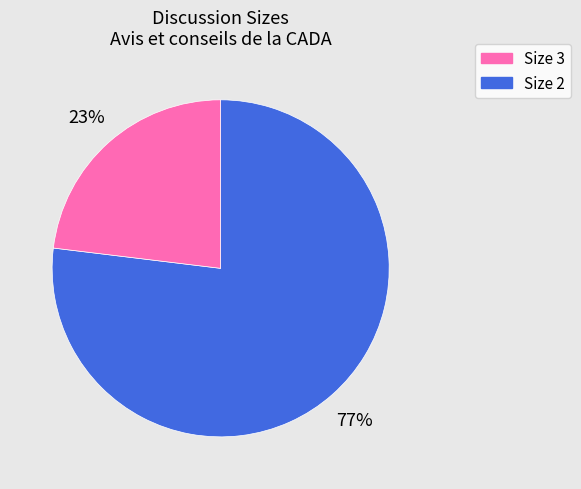

Is there any slice that represents more than half of the pie?

Yes